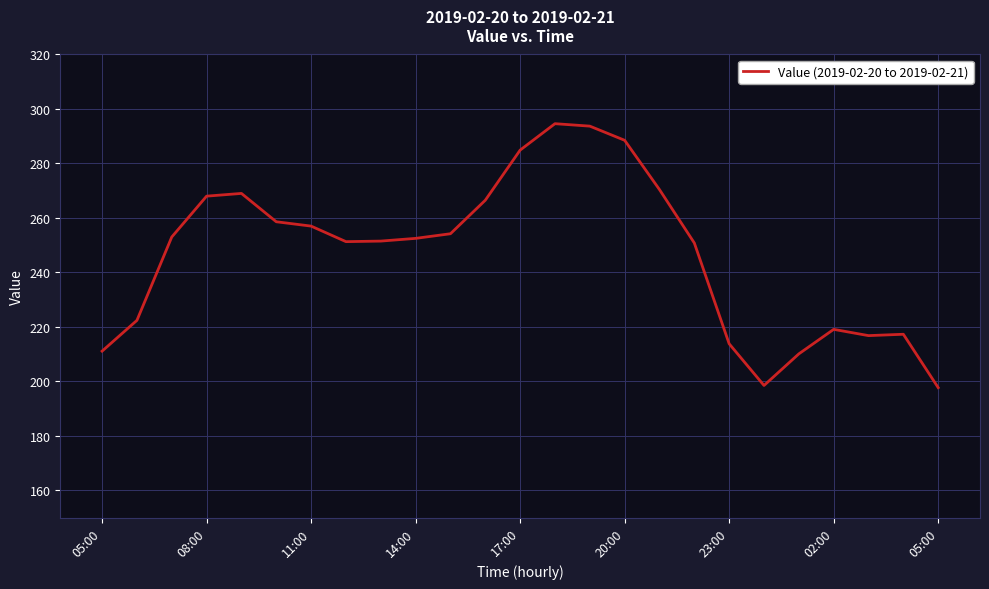

What is the difference between the maximum and minimum values?

96.9